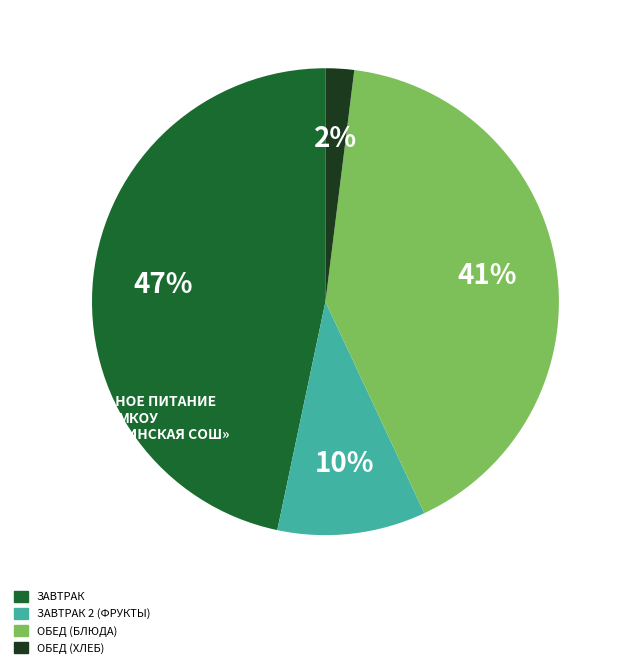

How many slices are in this pie chart?

4